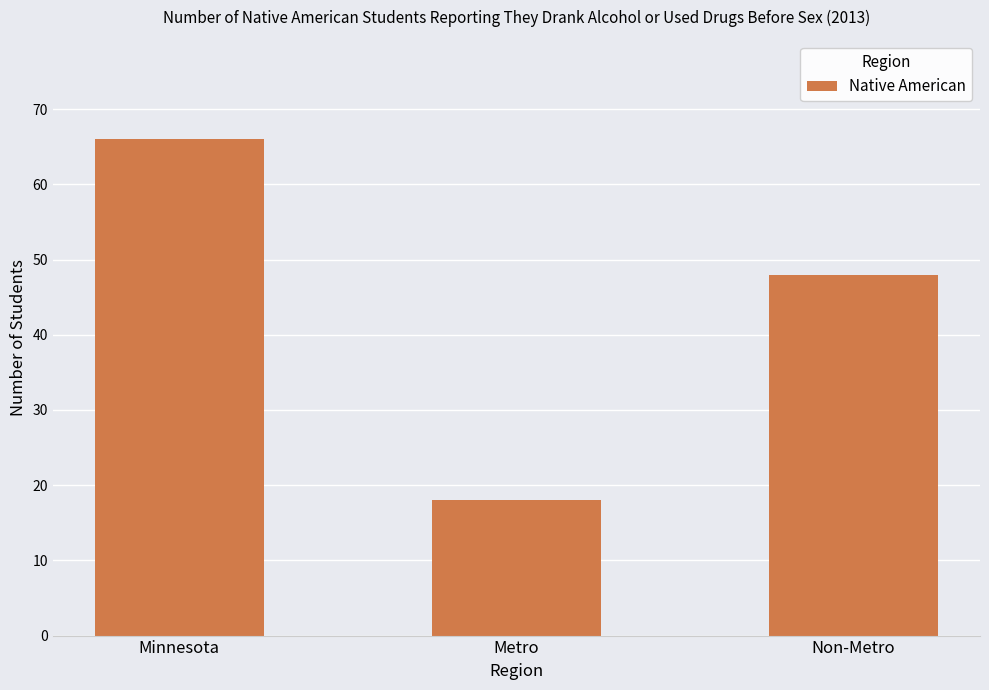

Between Metro and Minnesota, which is larger?

Minnesota